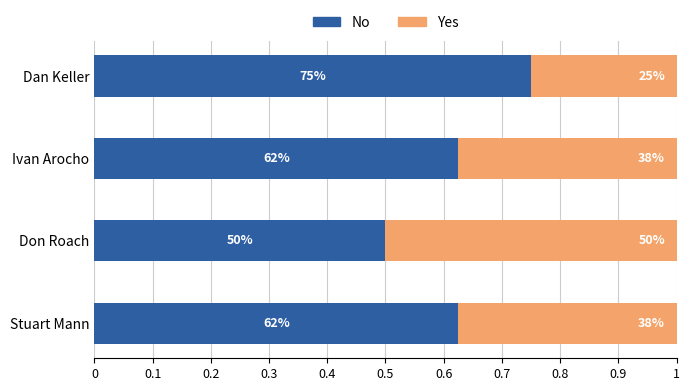

What is the difference between the maximum and minimum values in the No series?

0.2